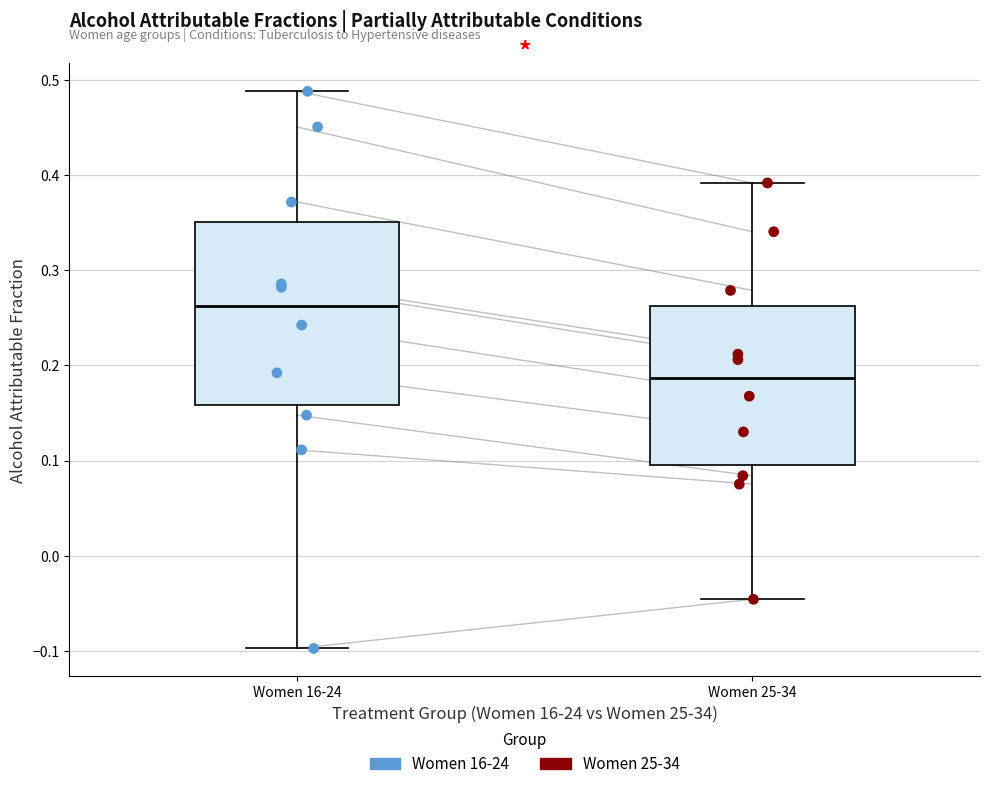

Reading left to right, transcribe this box plot: for each box, give where its median line is, the range the box spans, and where its two whiskers end, as read against the y-axis. The values are not printed on the chart, so give them approximately, as read against the axis.

Women 16-24: median 0.26, box 0.16 to 0.35, whiskers -0.10 to 0.49
Women 25-34: median 0.19, box 0.10 to 0.26, whiskers -0.05 to 0.39